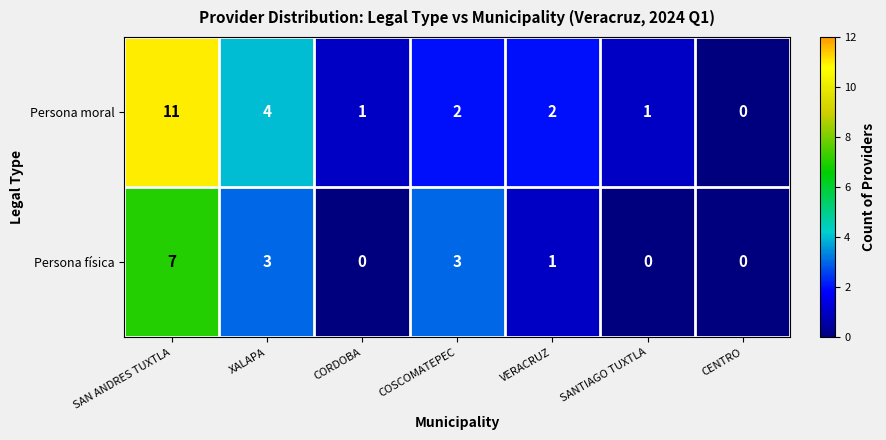

Reading left to right, what are all the values shown in this chart?

Persona moral: SAN ANDRES TUXTLA=11	XALAPA=4	CORDOBA=1	COSCOMATEPEC=2	VERACRUZ=2	SANTIAGO TUXTLA=1	CENTRO=0
Persona física: SAN ANDRES TUXTLA=7	XALAPA=3	CORDOBA=0	COSCOMATEPEC=3	VERACRUZ=1	SANTIAGO TUXTLA=0	CENTRO=0